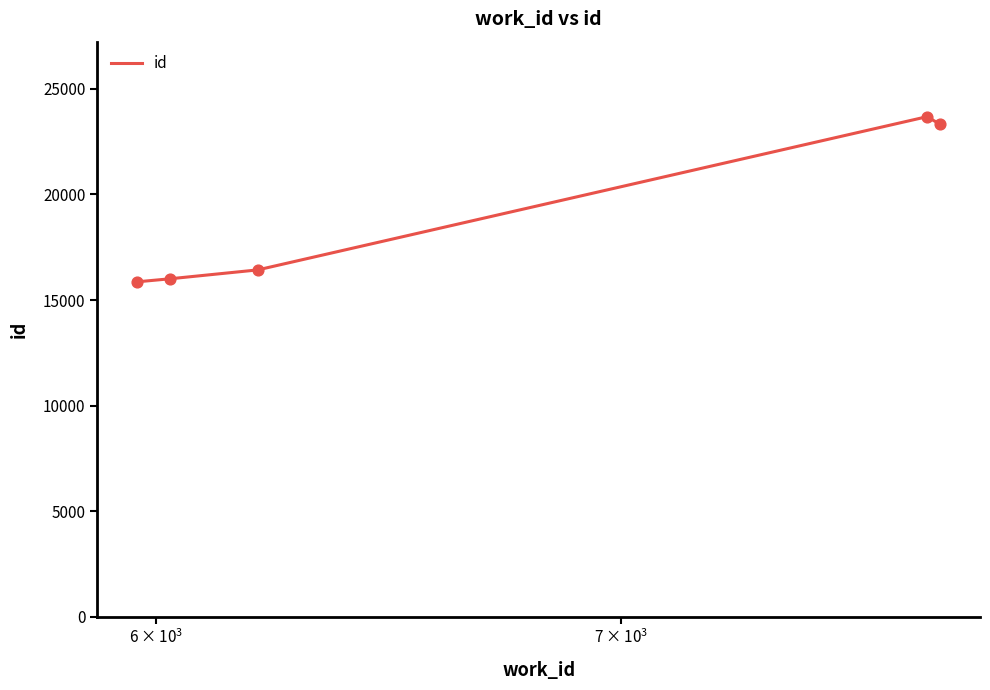

True or false: there are more than 2 points higher than both neighbors.

False